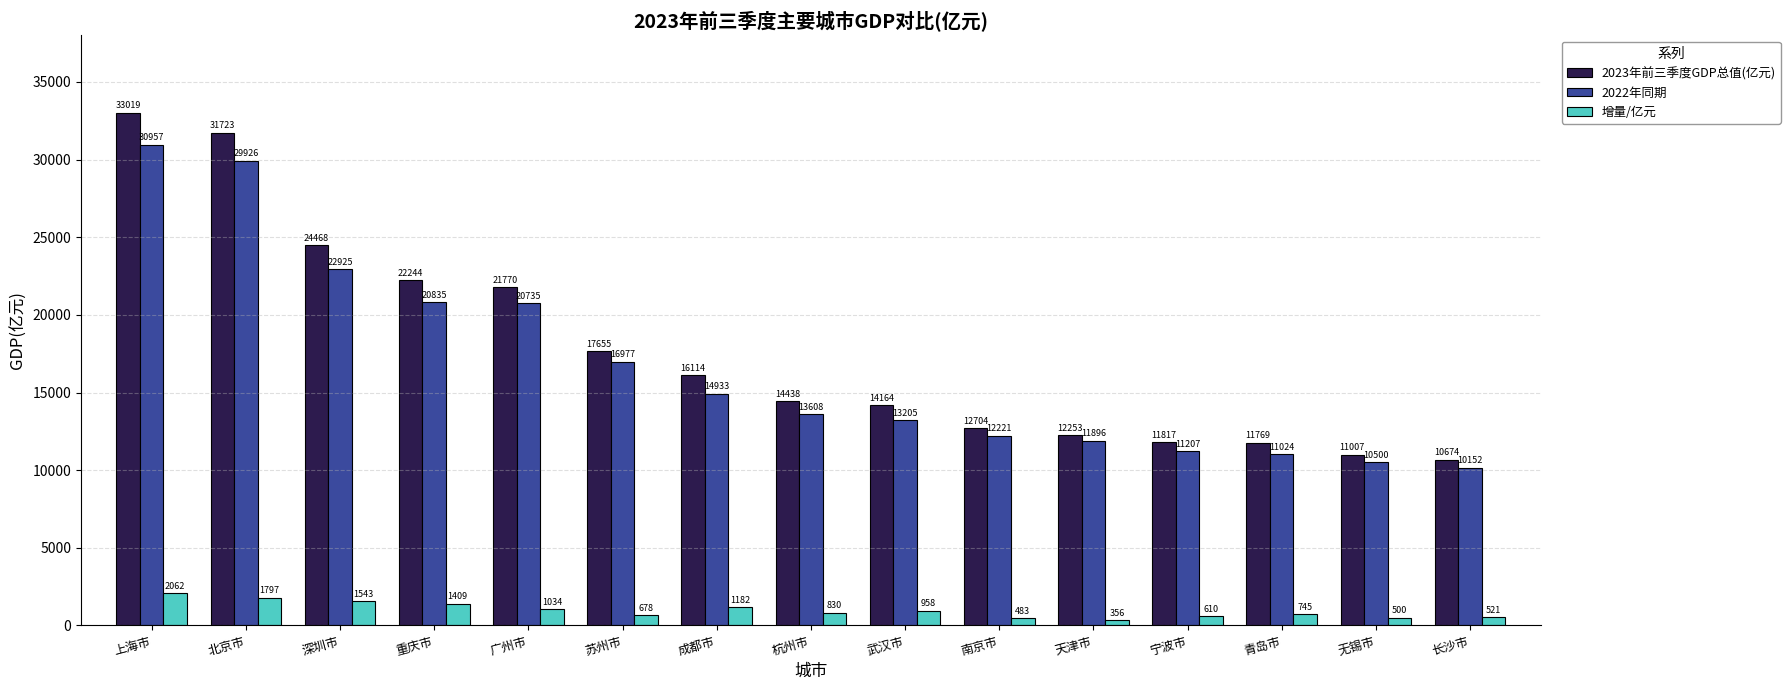

The 2022年同期 series shows 21973.1 at 武汉市. True or false?

False